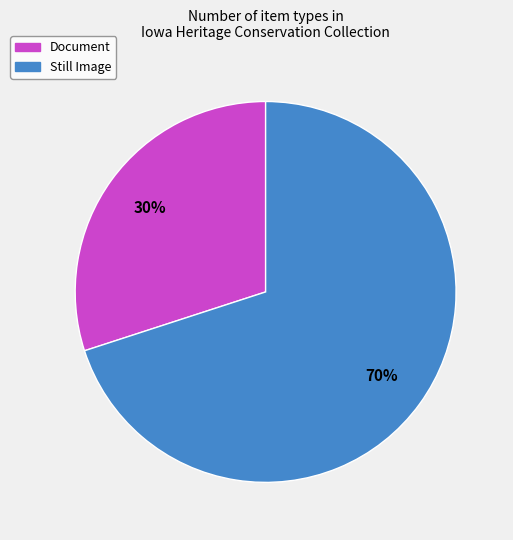

Count the number of slices in the pie.

2